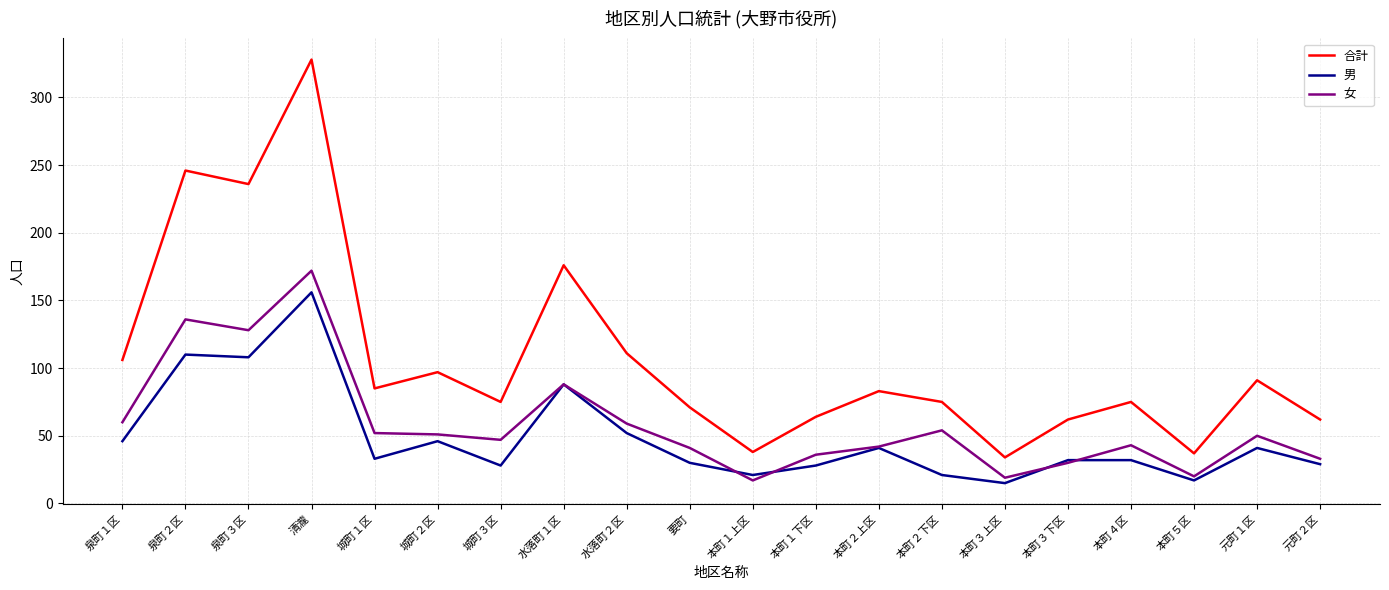

Which series has the largest total across all categories?

合計